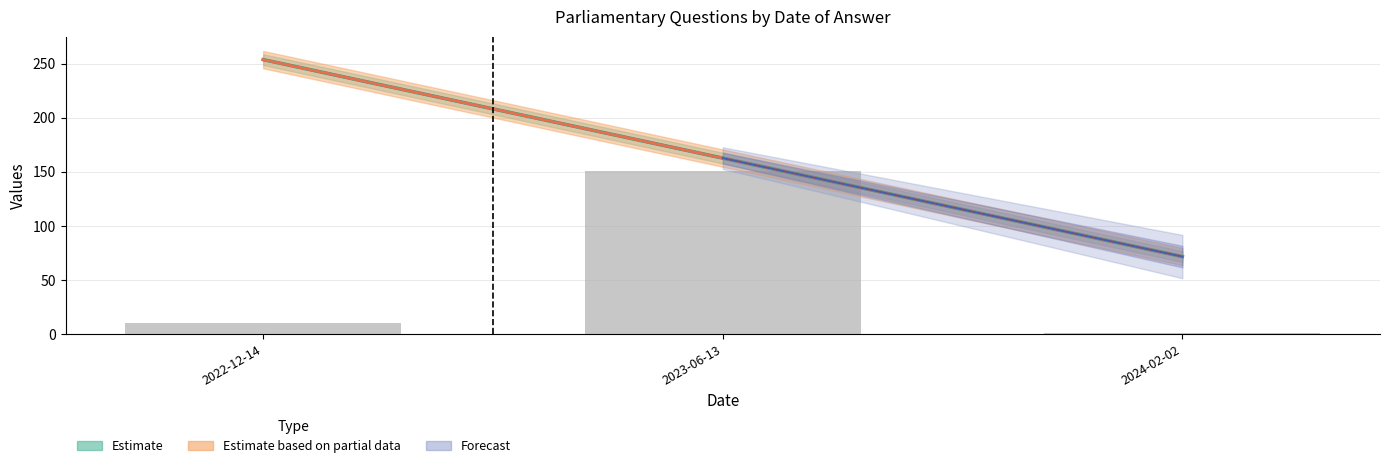

List the labels in order of value, smallest first.

2024-02-02, 2022-12-14, 2023-06-13